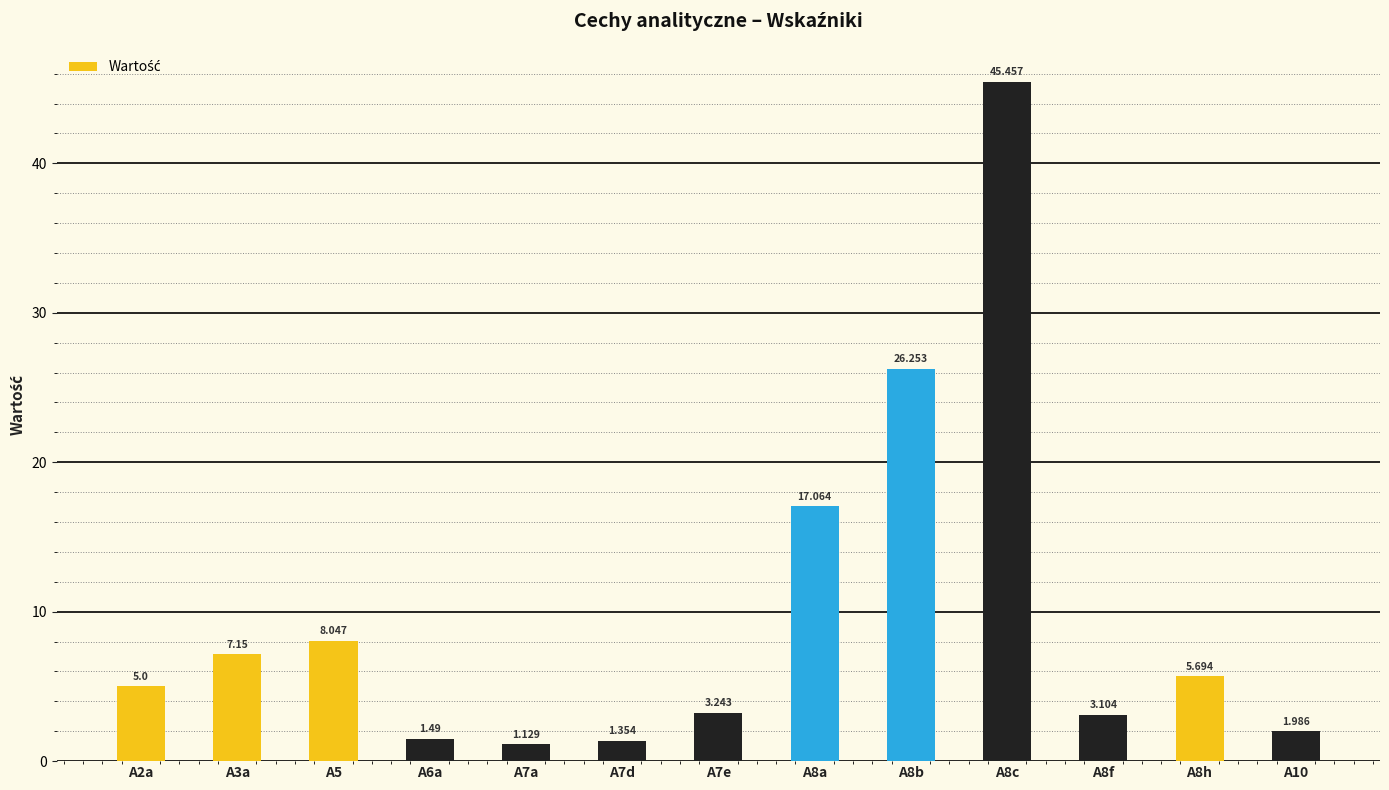

Is it true that the value at A2a is 6.6?

False